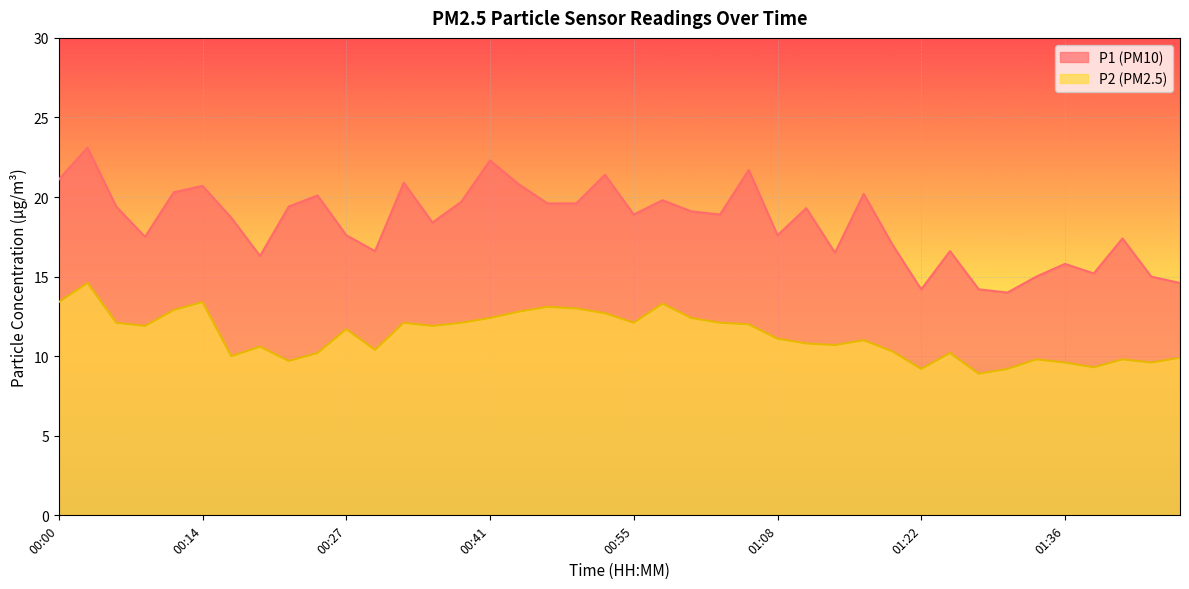

List the series in order of their peak value, highest first.

P1 (PM10), P2 (PM2.5)